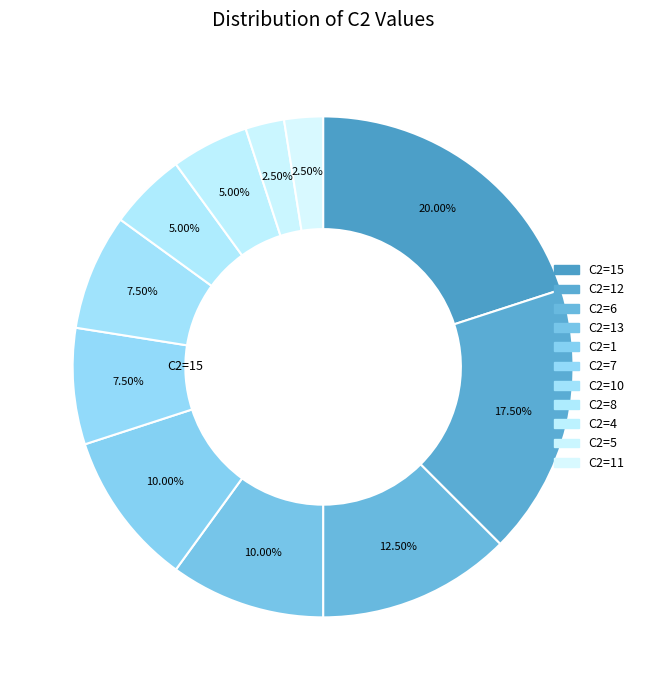

How many segments does this pie chart have?

11